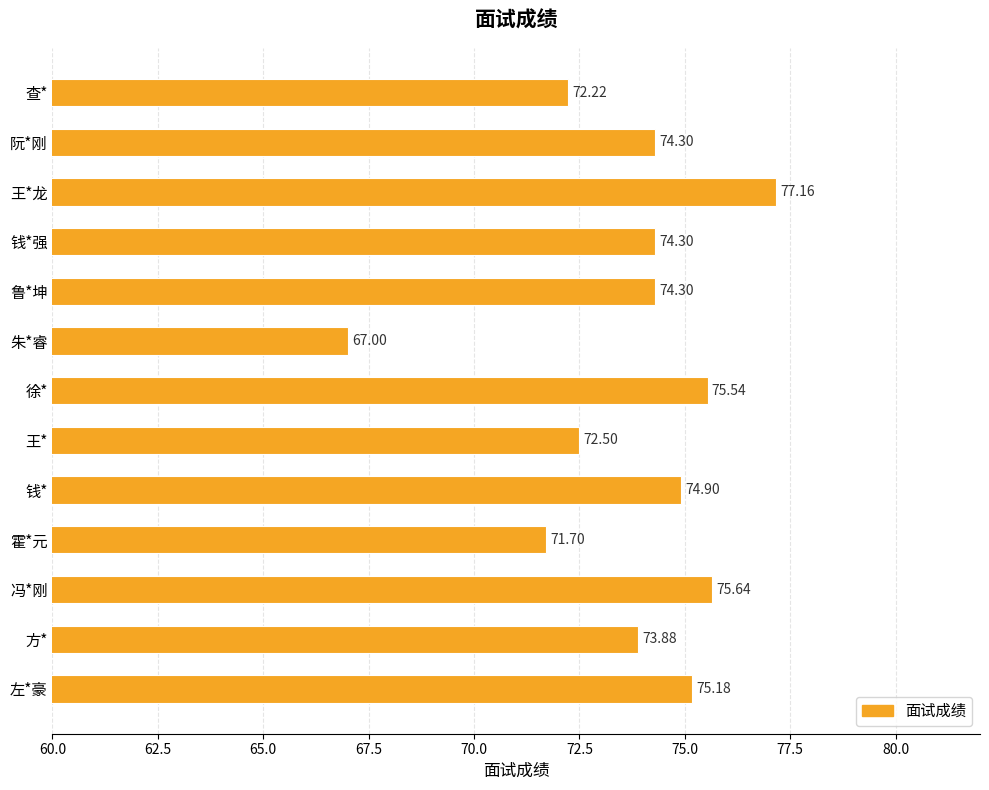

At which category does the chart reach its minimum across all series?

朱*睿